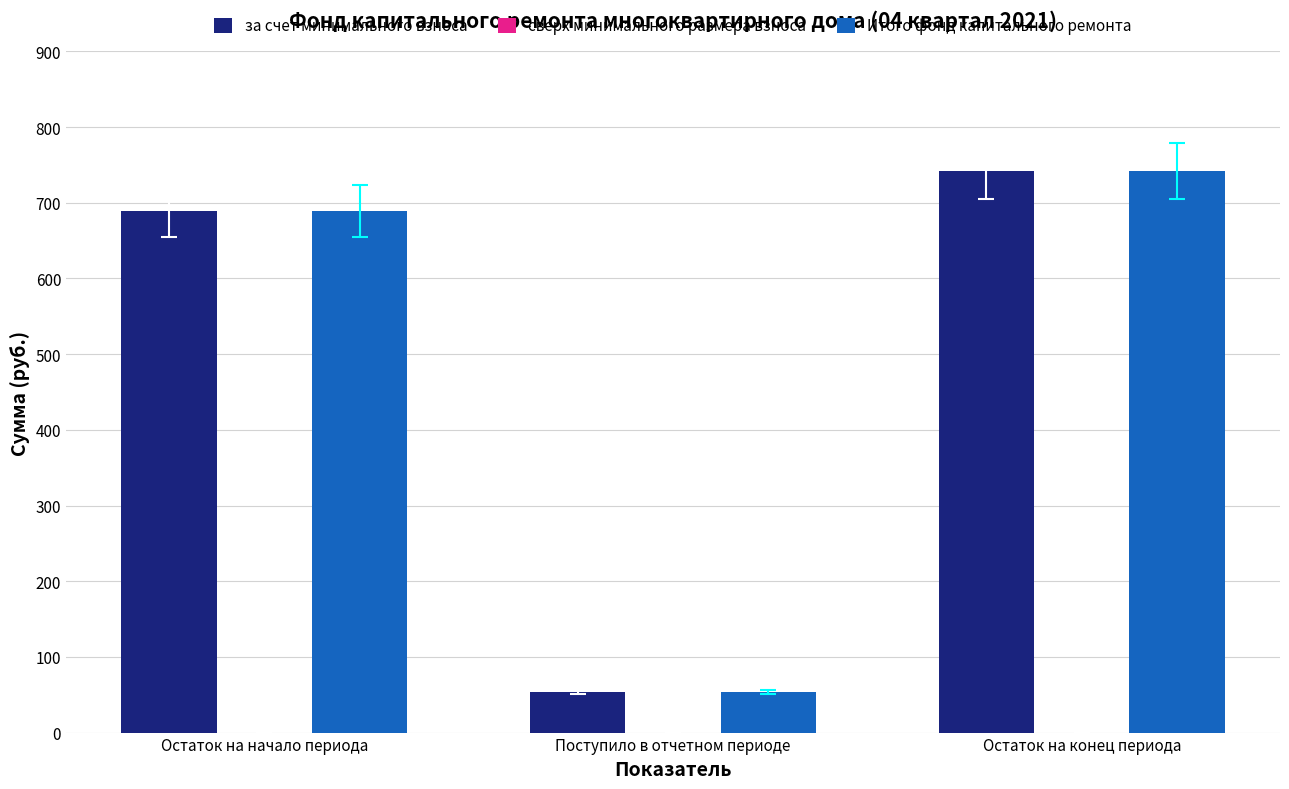

Is the value of Итого фонд капитального ремонта at Остаток на конец периода greater than the value of за счет минимального взноса at Остаток на начало периода?

Yes